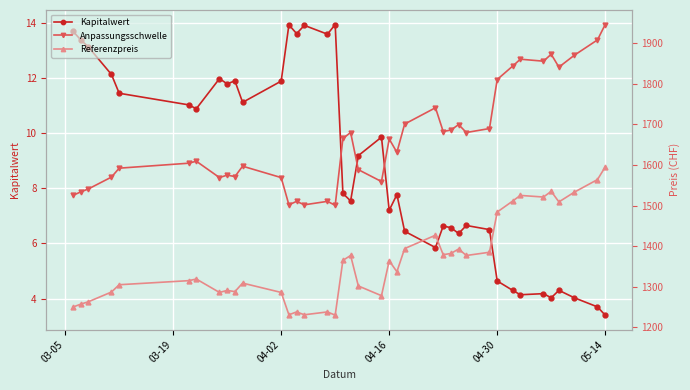

What is the highest value of the Kapitalwert series?

13.9